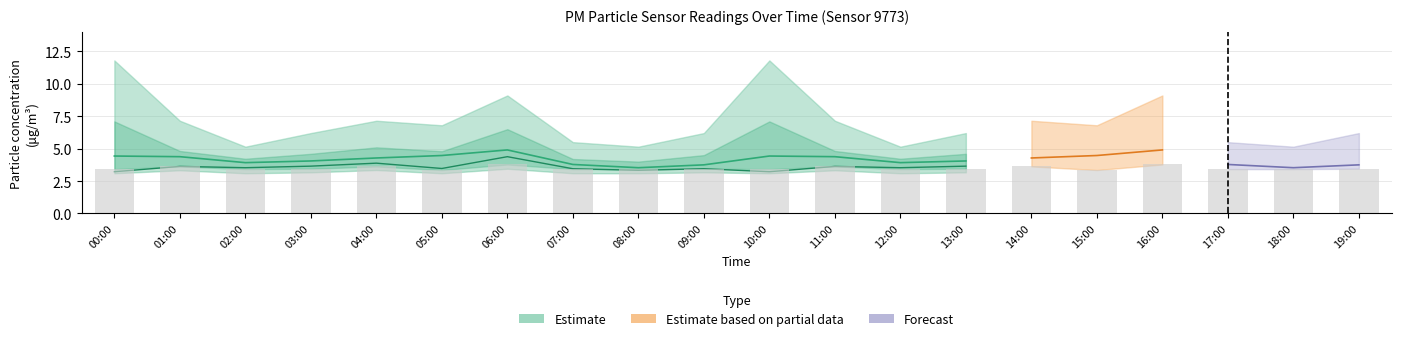

What is the spread (max minus min) of values at 11:00?

3.8